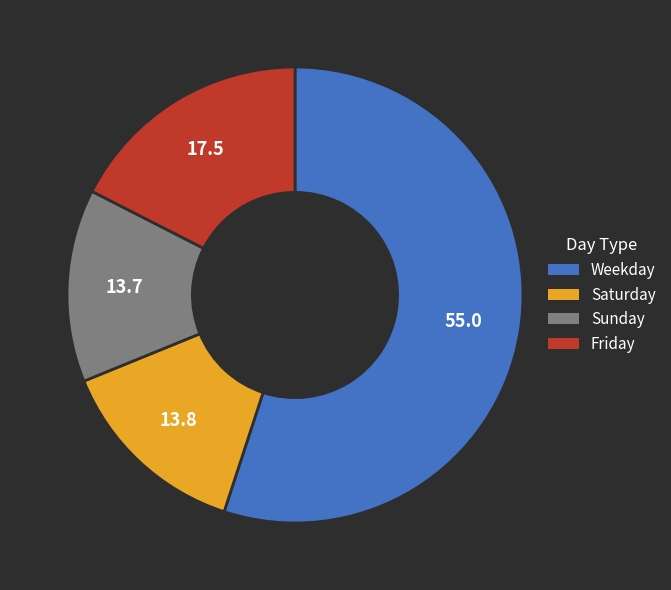

Is there any slice that represents more than half of the pie?

Yes